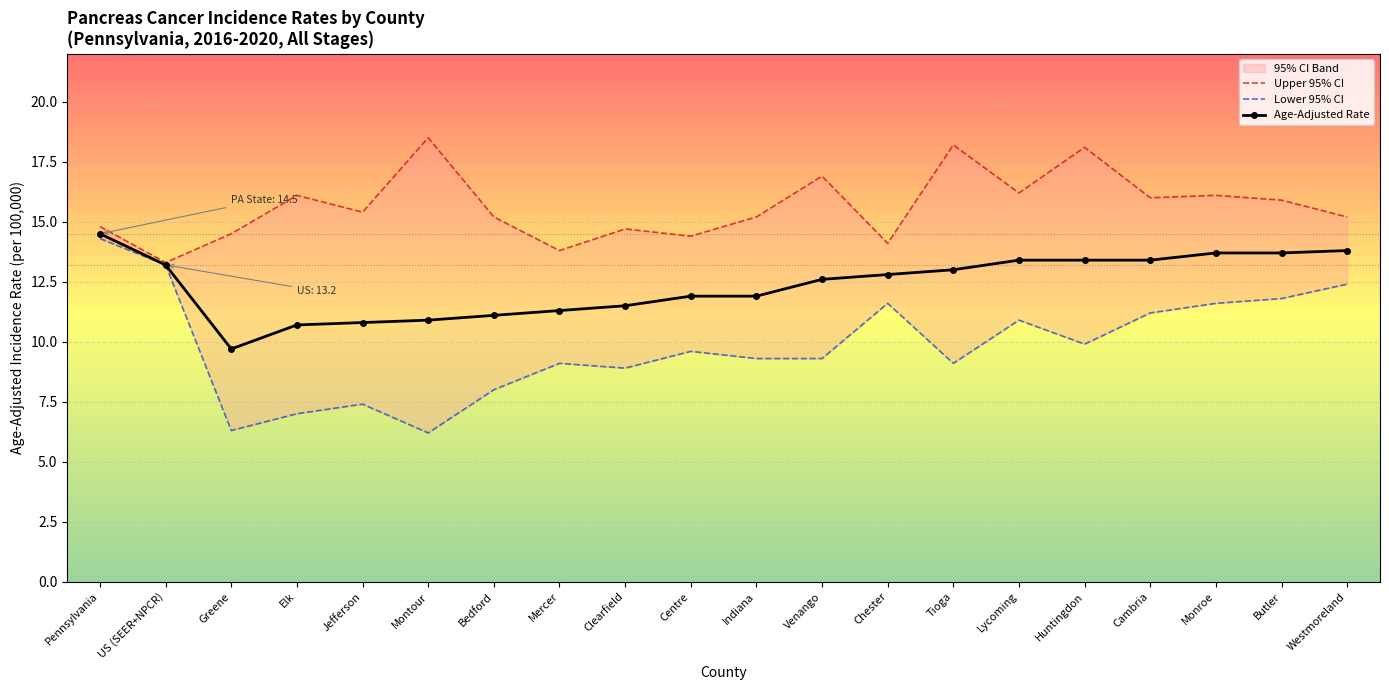

What is the spread (max minus min) of values at Mercer?

4.7